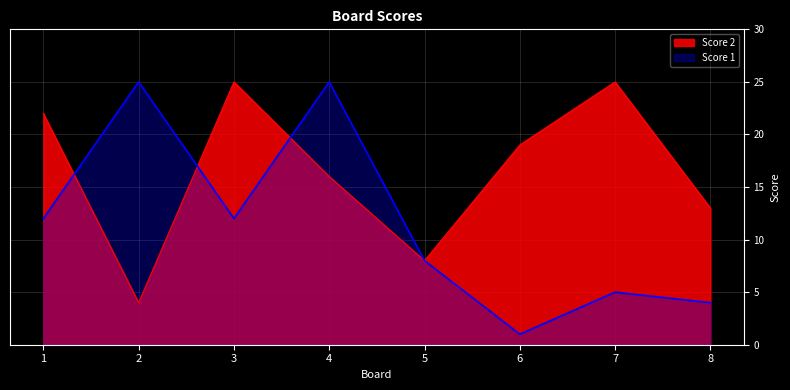

Does the chart have visible grid lines?

Yes